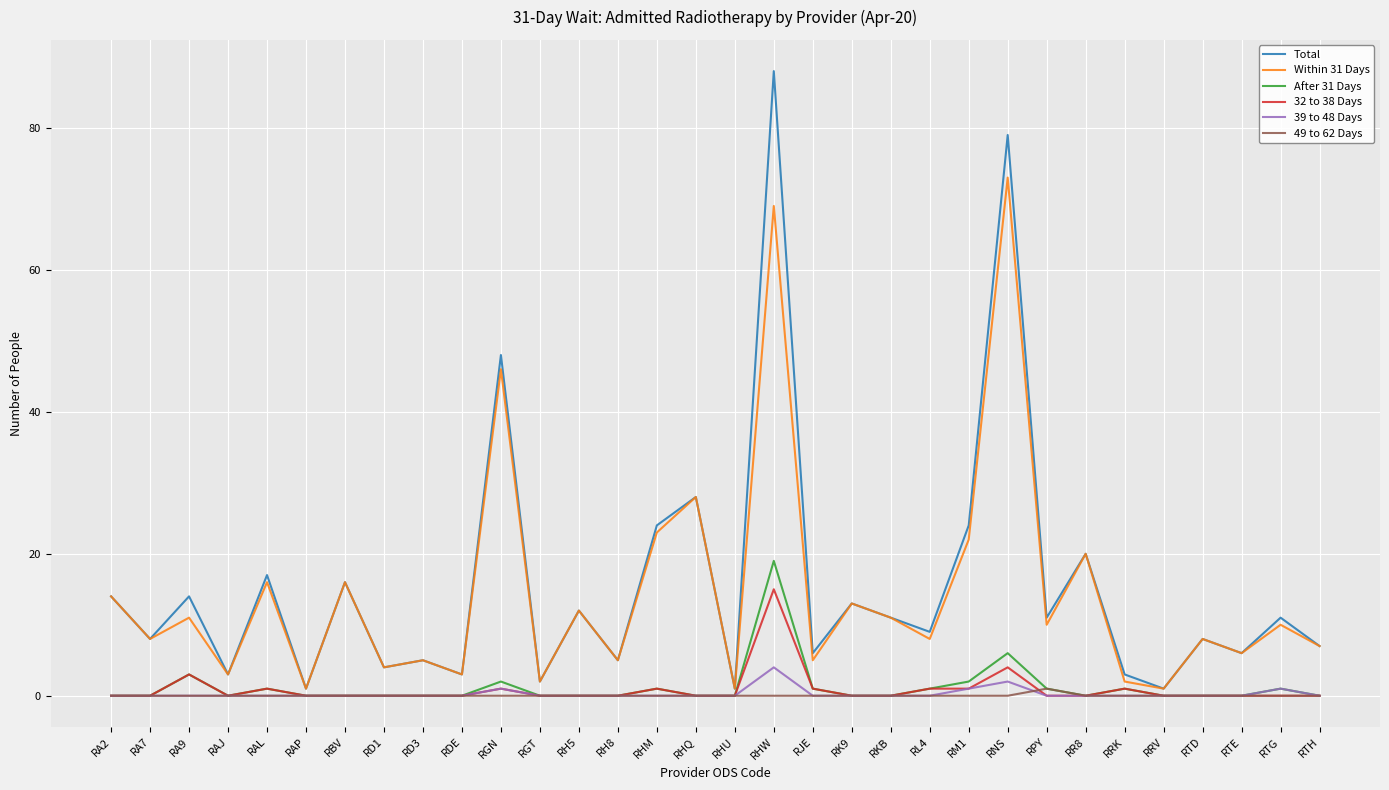

Between RA9 and RAP, which series saw the biggest shift?

Total